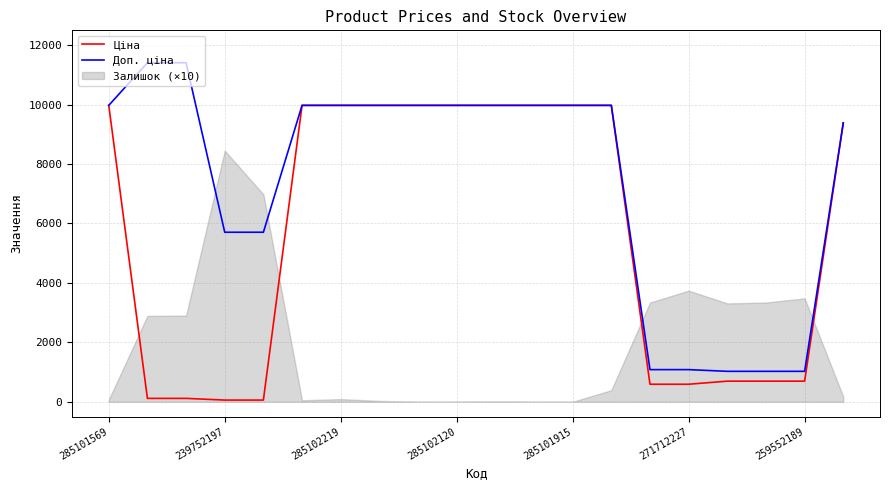

Is it true that Ціна equals 589.9 at 271712227?

True